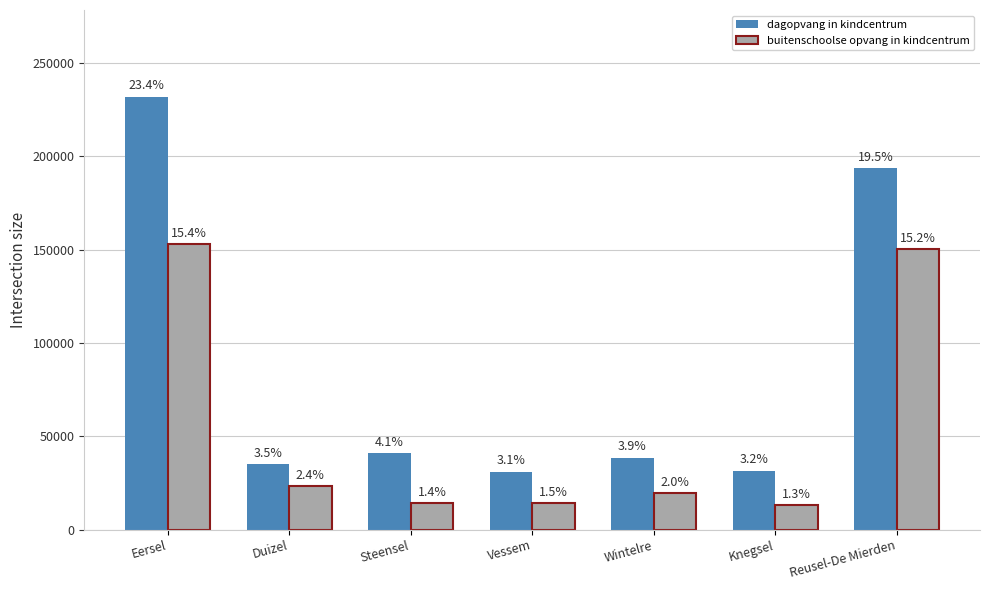

What are all the series names shown in the legend?

dagopvang in kindcentrum, buitenschoolse opvang in kindcentrum